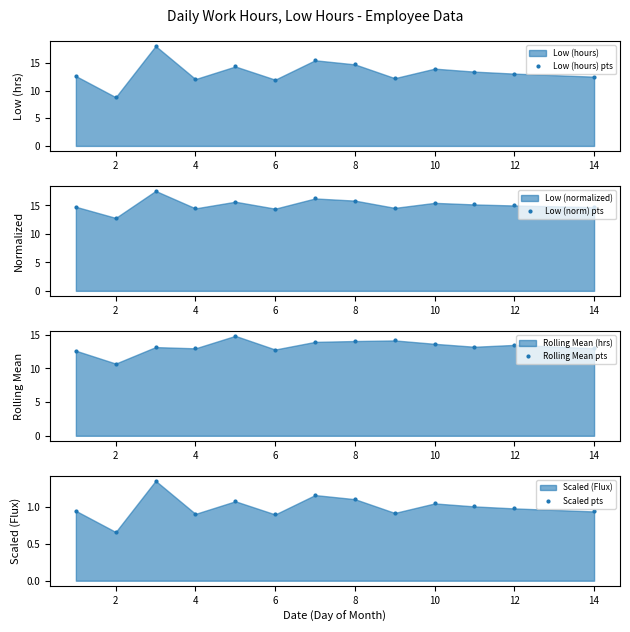

At which category does Low (hours) pts reach its first local valley?

2